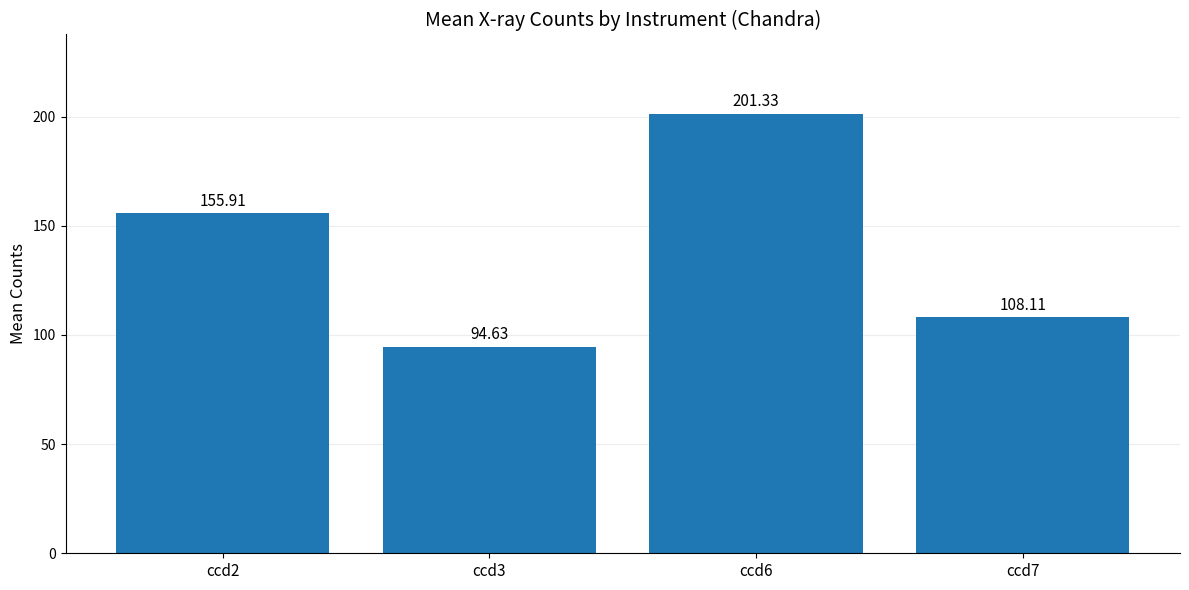

The chart shows a value of 106.1 at ccd6. True or false?

False